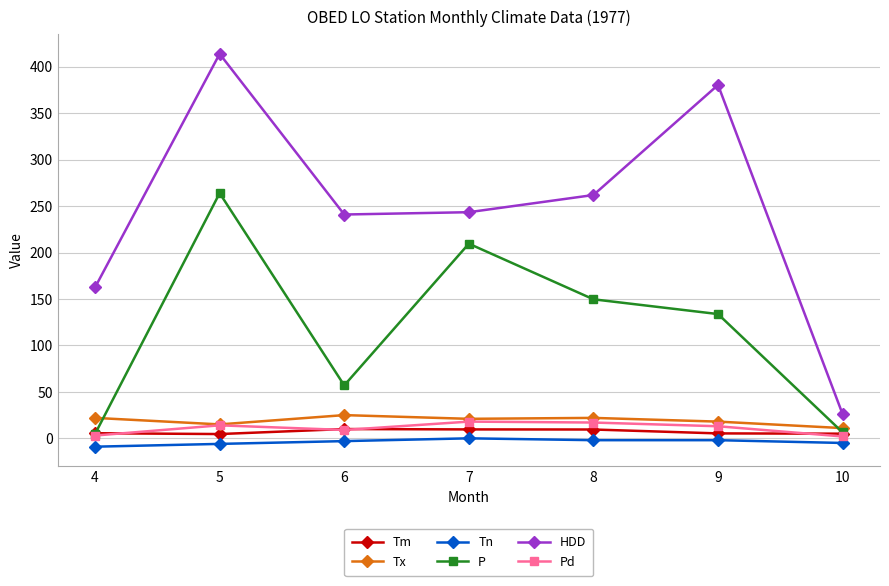

The value of P at 5 is 66.3. True or false?

False